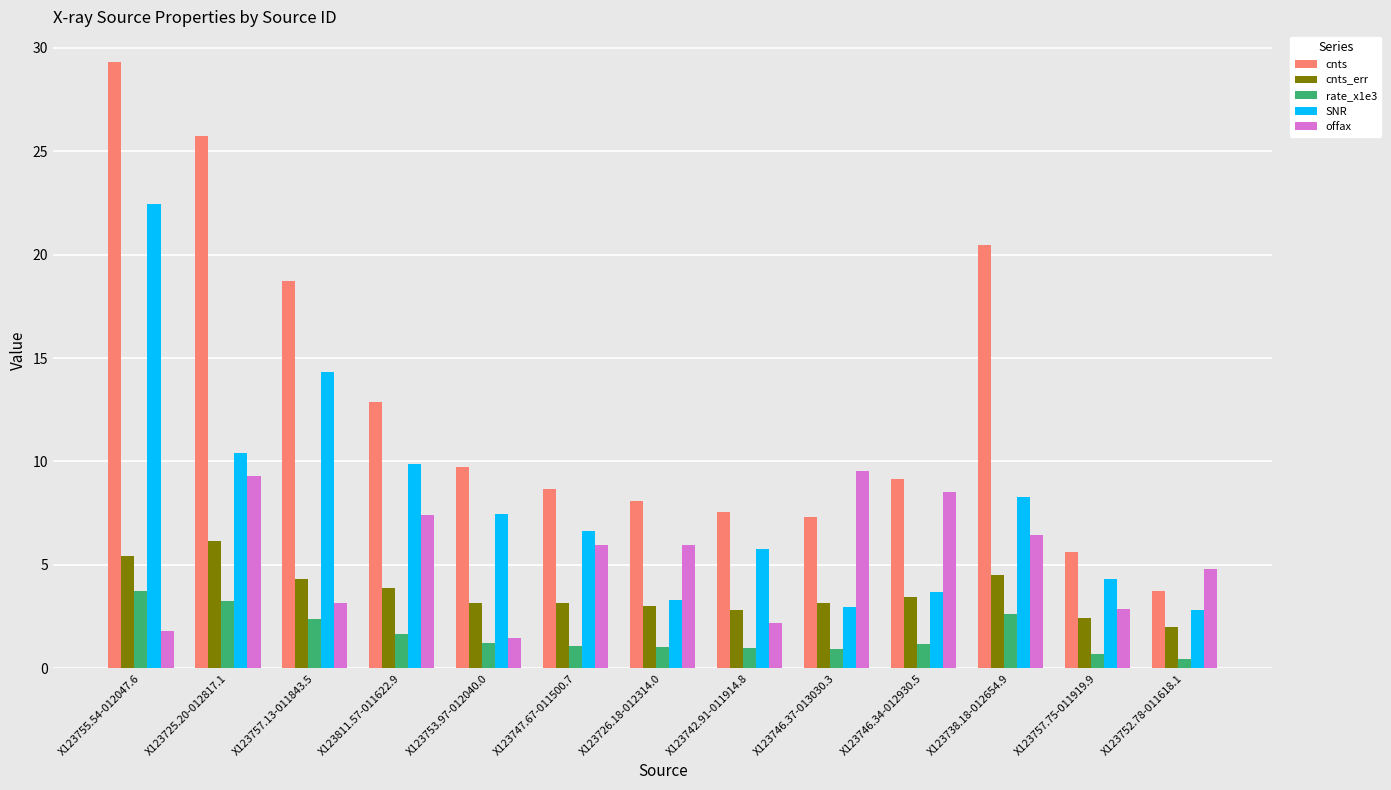

What is the approximate value of cnts_err at X123747.67-011500.7?

3.2